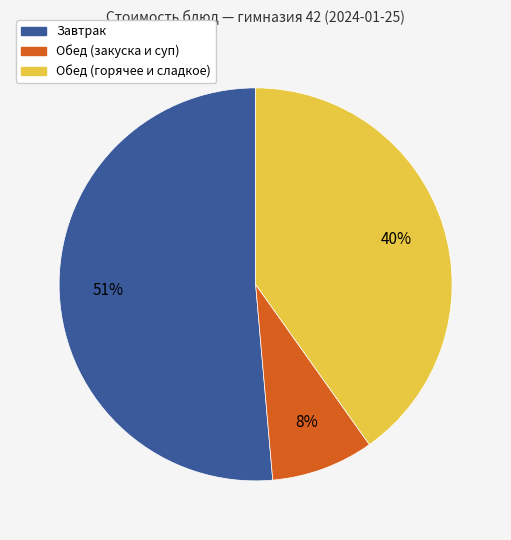

The Обед (горячее и сладкое) slice represents 40% of the pie. True or false?

True